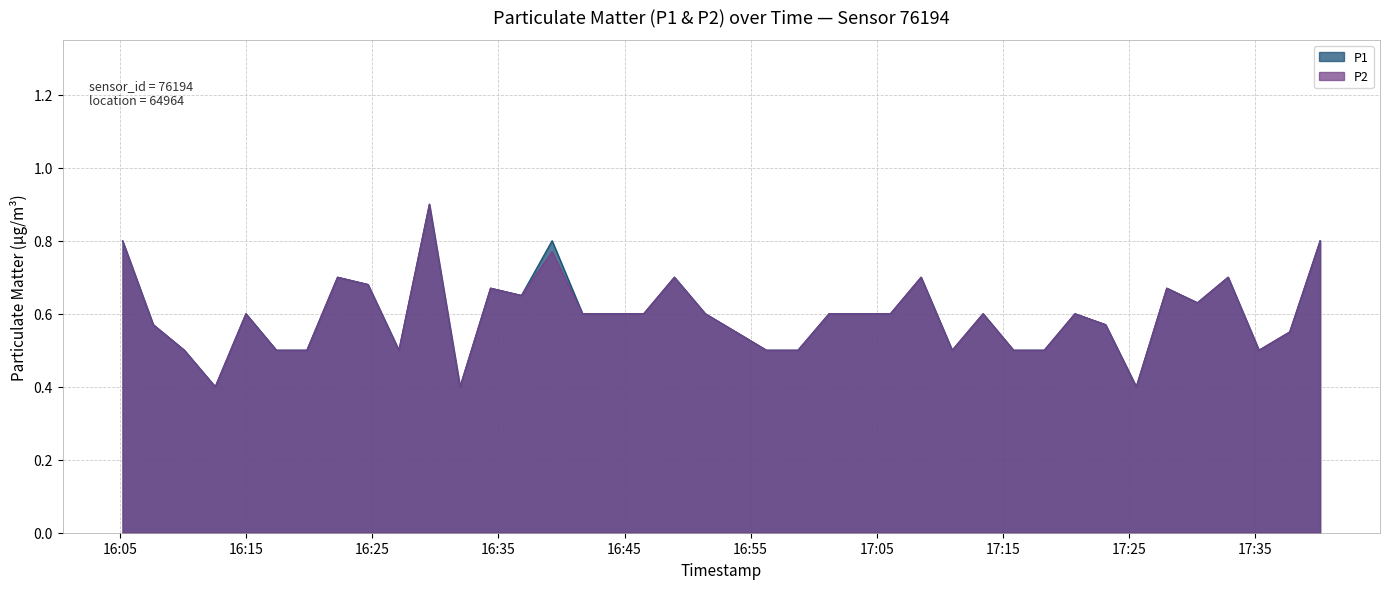

What is the value of the P2 point at the 20th from the left?

0.6